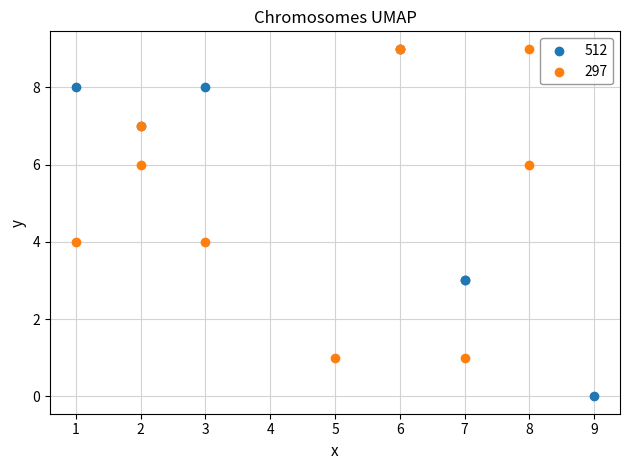

Which series contains the lowest Y value?

512